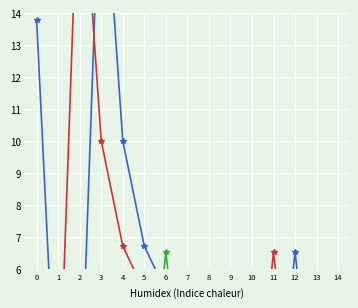

Is it true that 社保/公积金 equals 1.0 at 9?

True